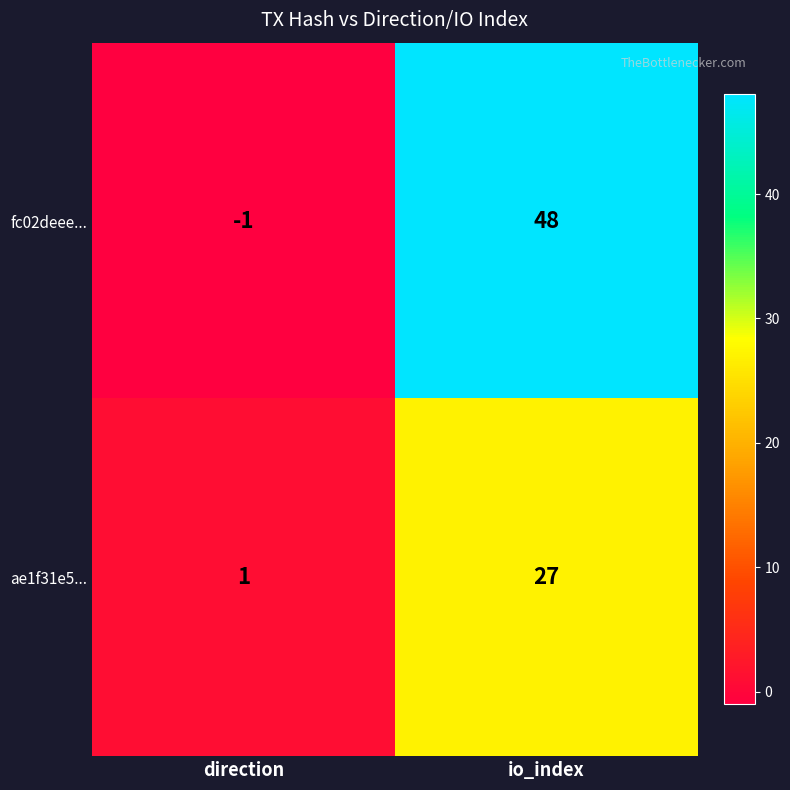

The ae1f31e5... series shows 0 at direction. True or false?

False